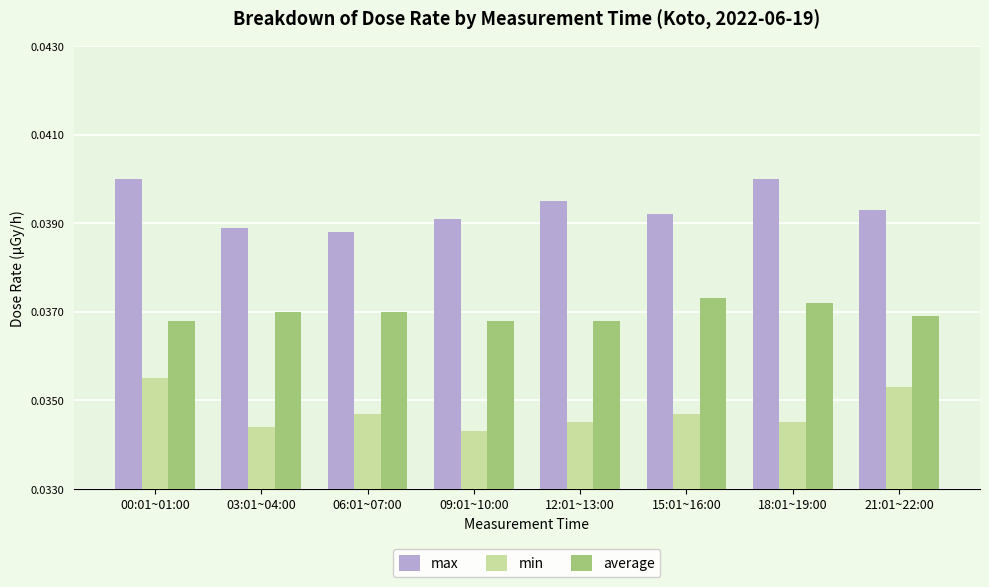

Which series has the largest total across all categories?

max